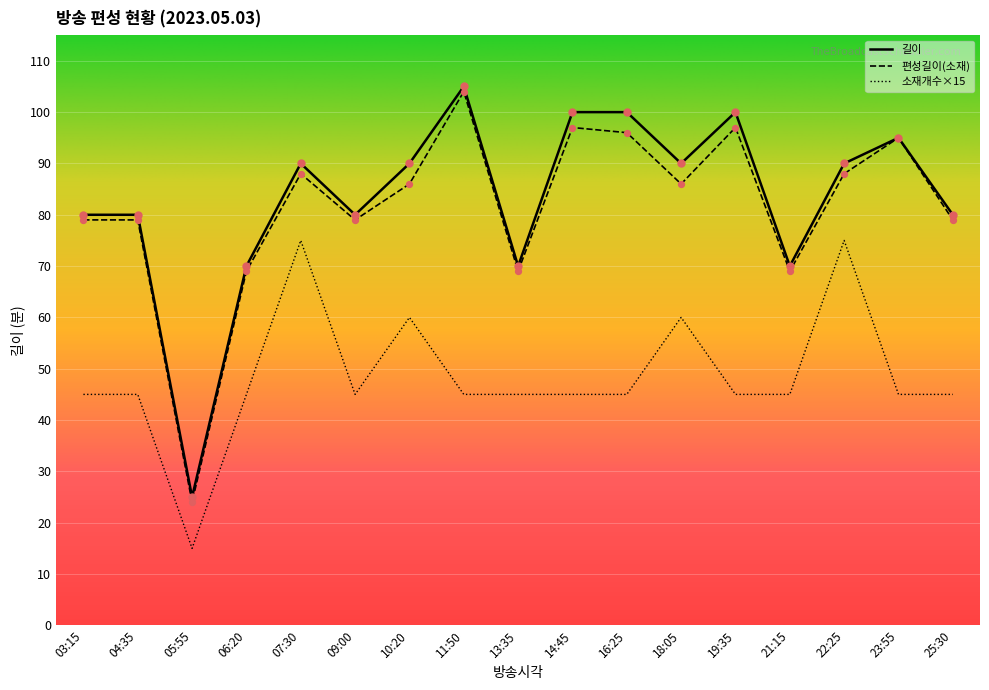

At which category is the sum across all series the highest?

11:50